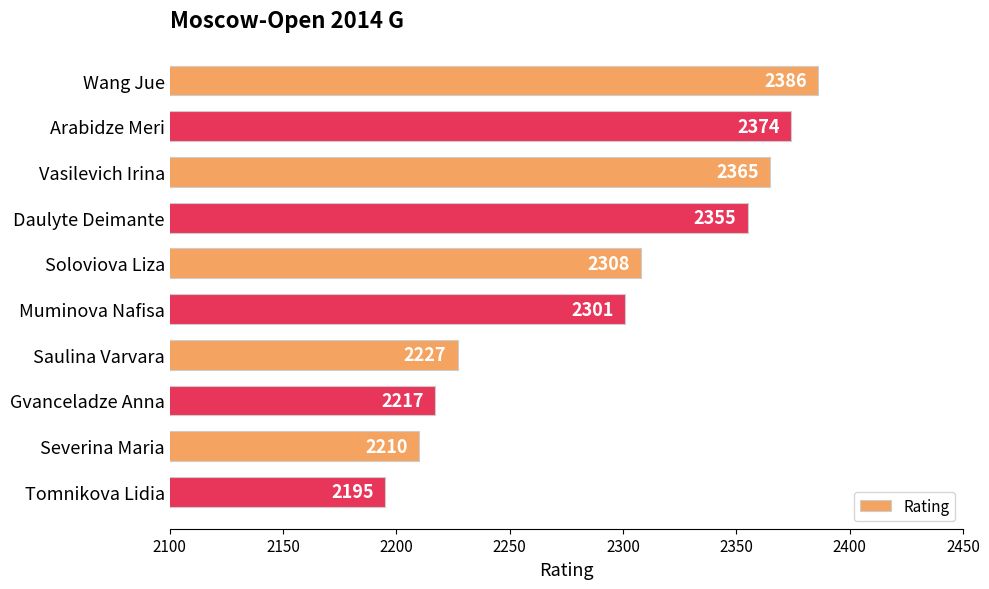

What is the label of the 9th bar from the bottom?

Arabidze Meri